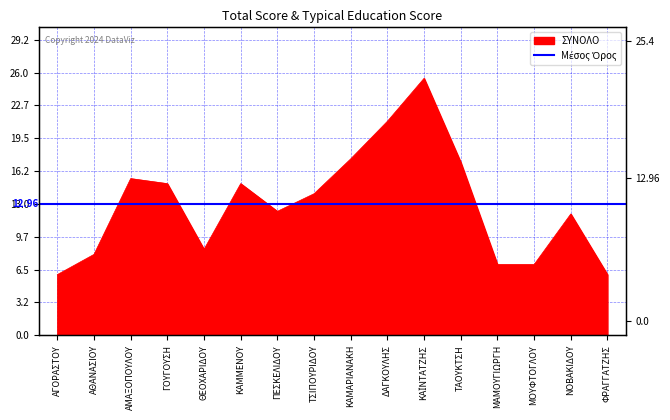

What is the label of the 2nd point from the left?

ΑΘΑΝΑΣΙΟΥ